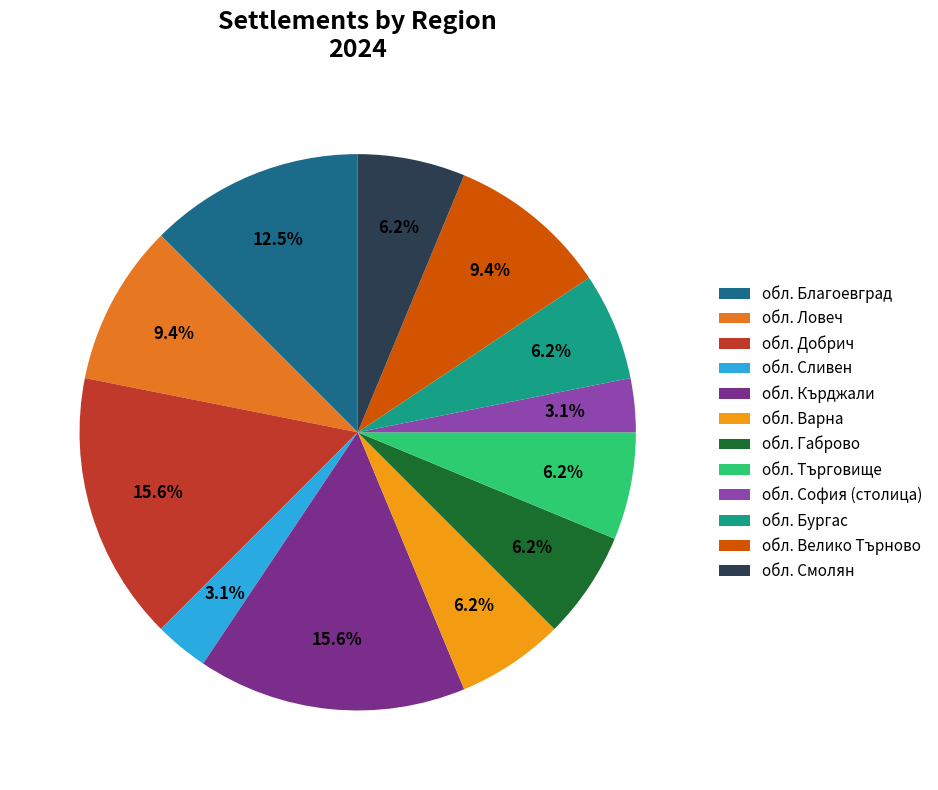

What percentage is the обл. Търговище slice, to the nearest percent?

6%